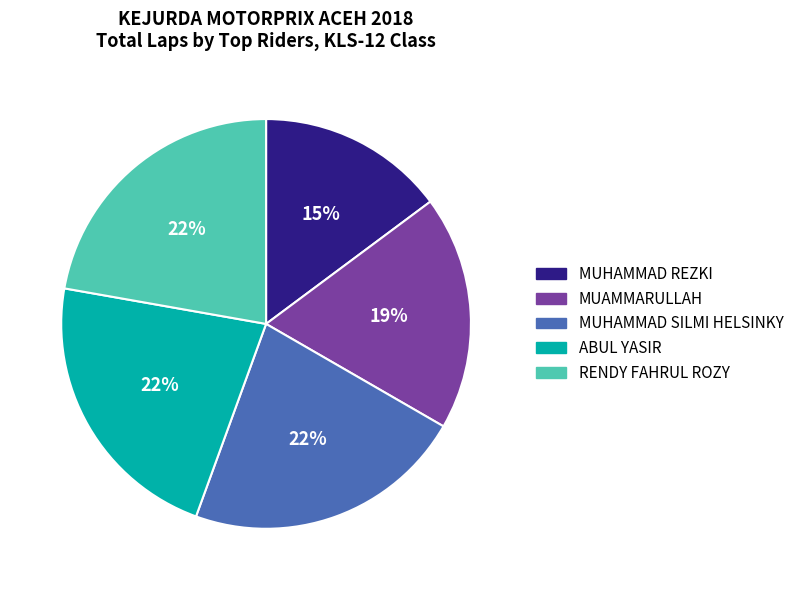

How many segments does this pie chart have?

5